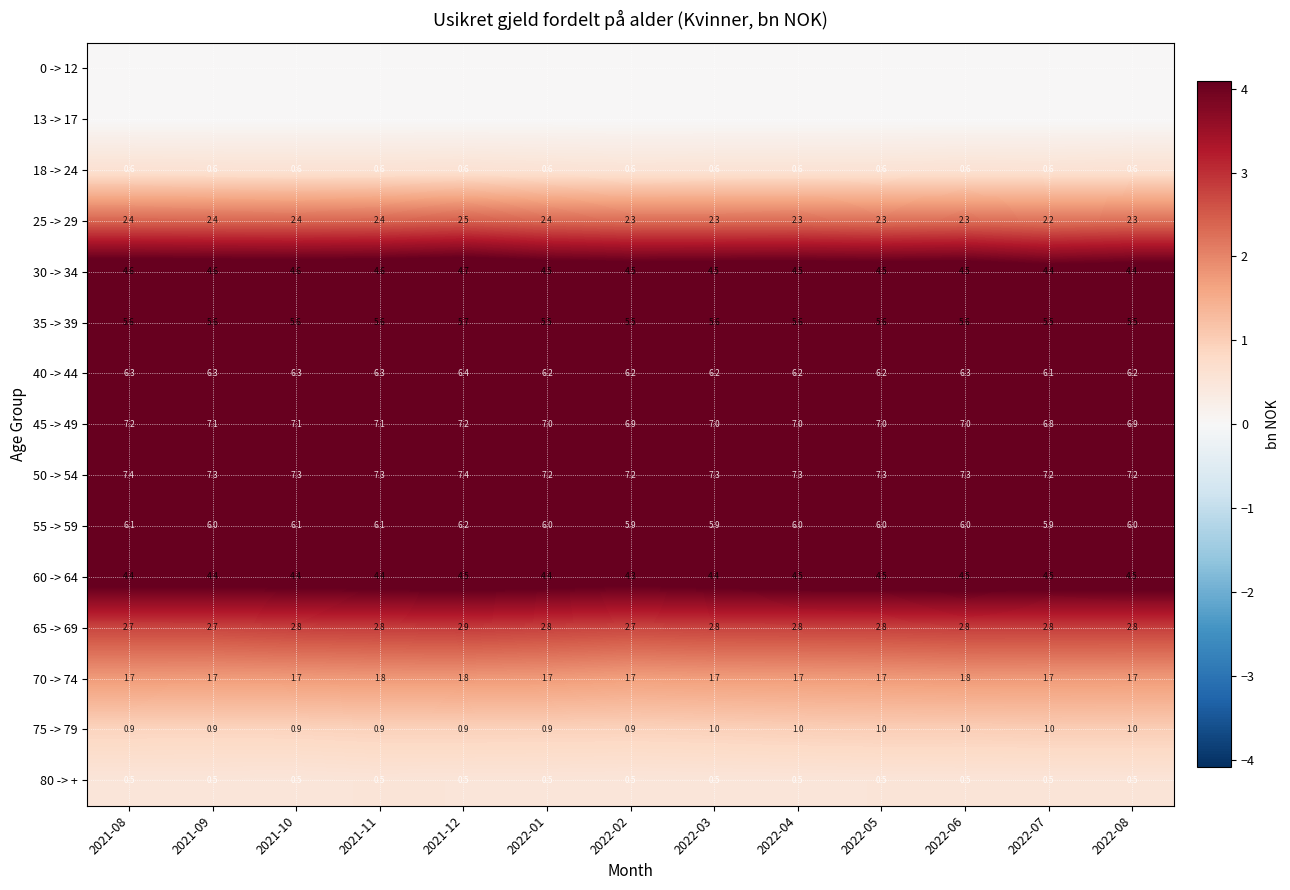

What is the difference between the 60 -> 64 values at 2022-02 and 2022-03?

0.1